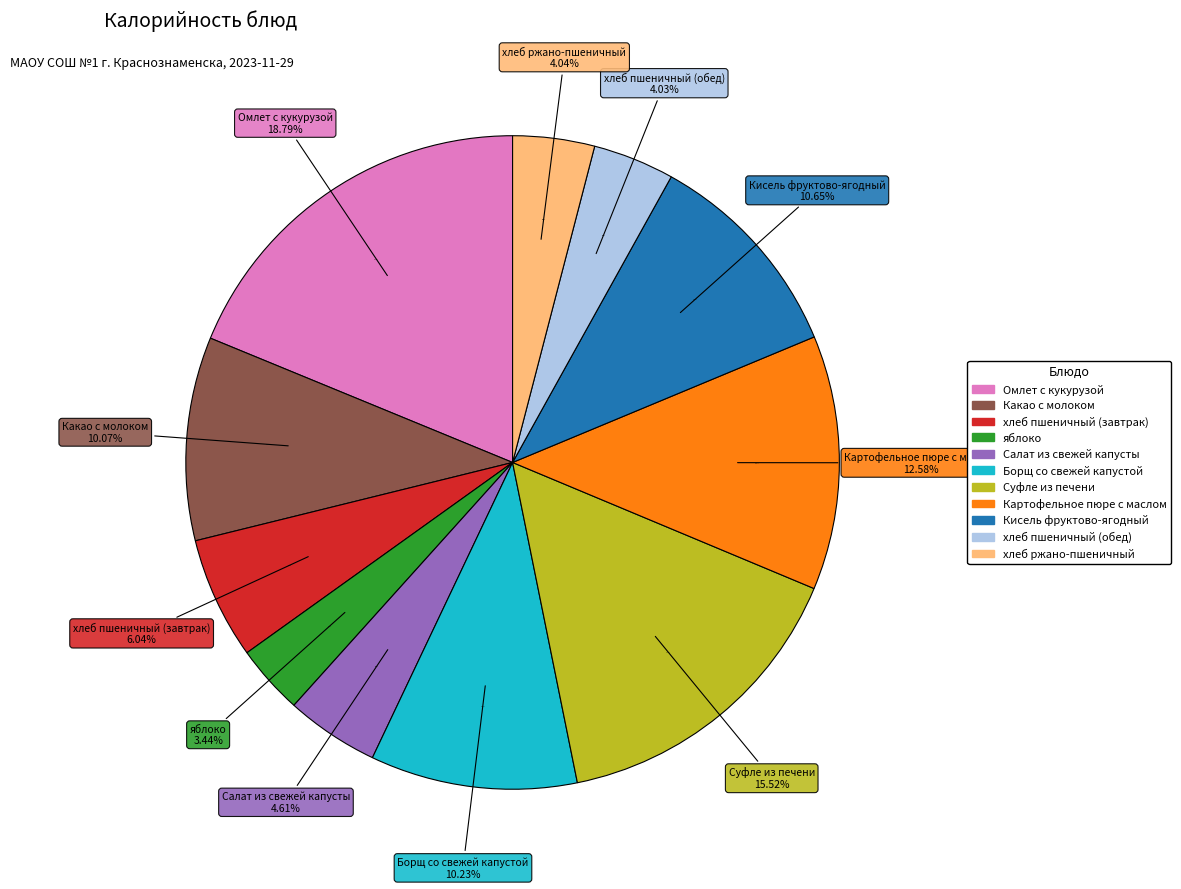

What percentage is the яблоко slice, to the nearest percent?

3%